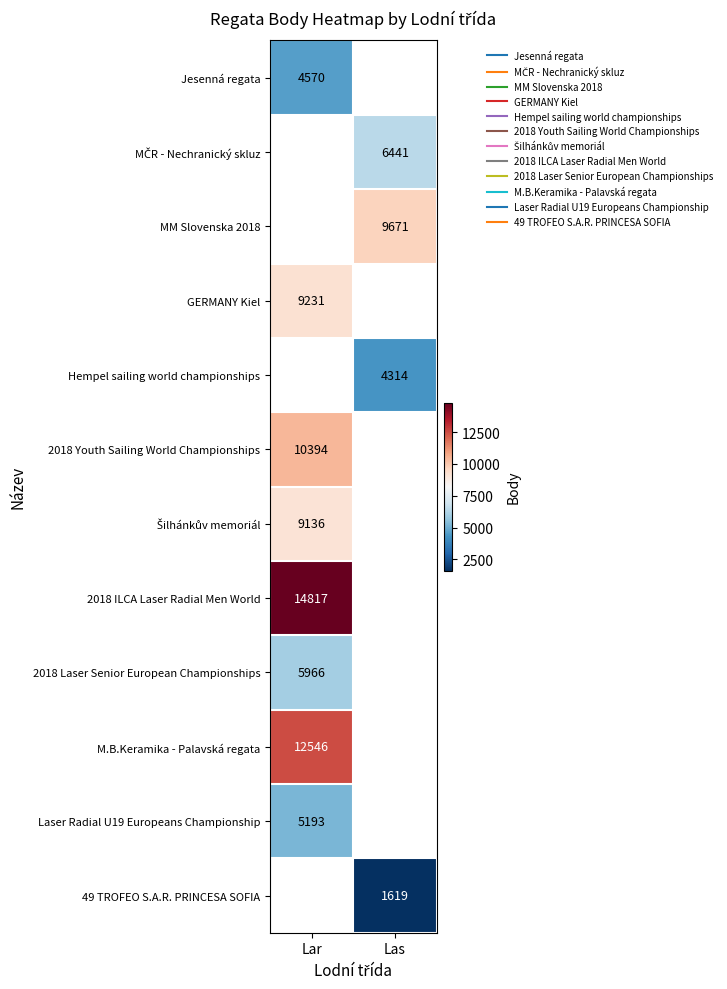

What is the minimum value shown in the chart?

1619.0